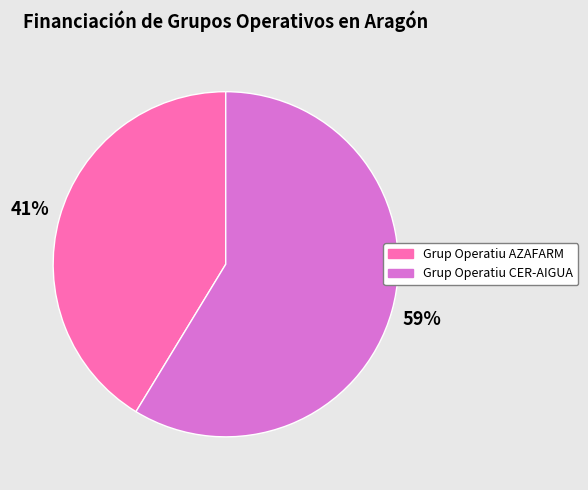

To the nearest percent, what is the combined percentage of Grup Operatiu CER-AIGUA and Grup Operatiu AZAFARM?

100%